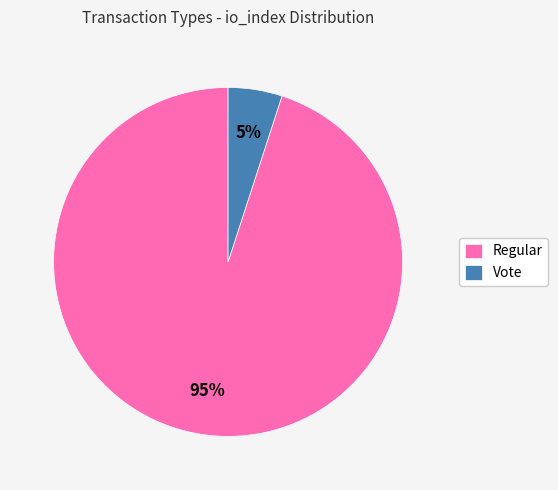

Combined, do Vote and Regular account for over 50%?

Yes